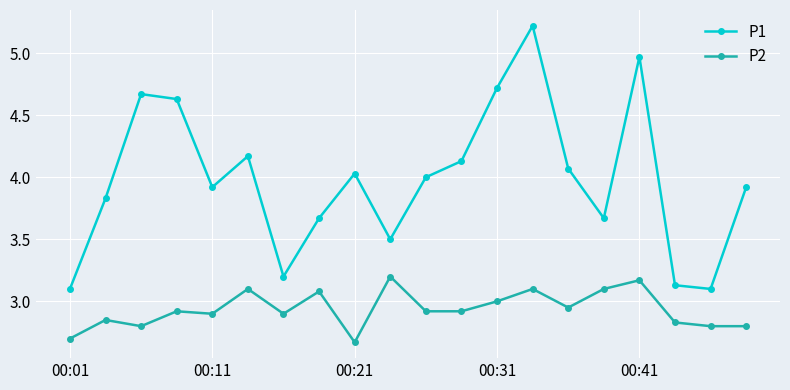

What are all the series names shown in the legend?

P1, P2